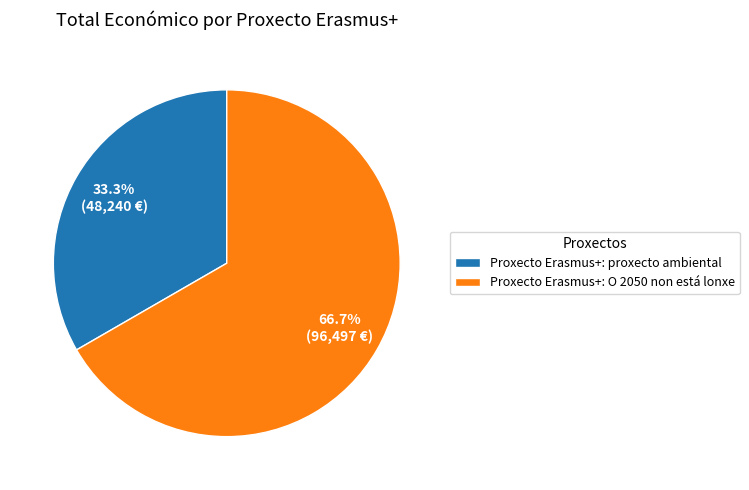

What percentage is the Proxecto Erasmus+: O 2050 non está lonxe slice, to the nearest percent?

67%